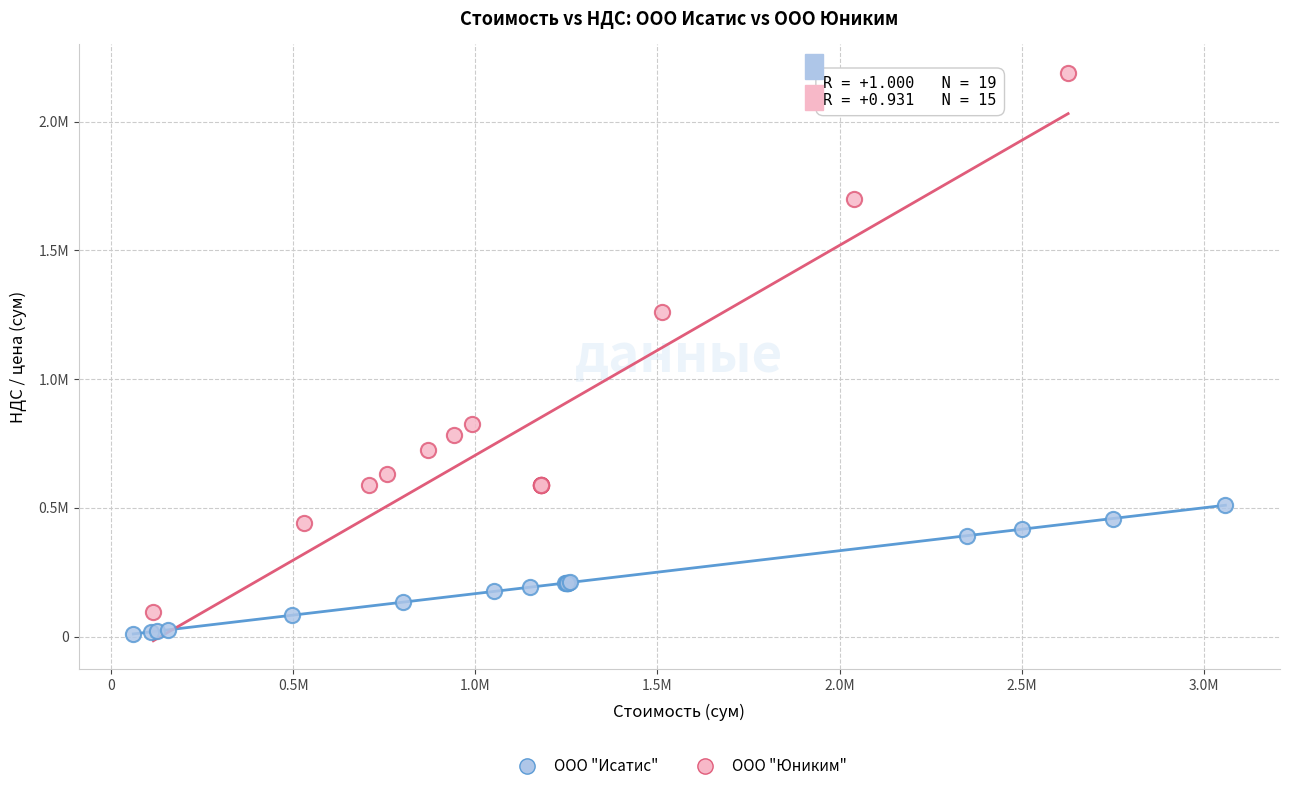

What are all the series names shown in the legend?

ООО "Исатис", ООО "Юниким"